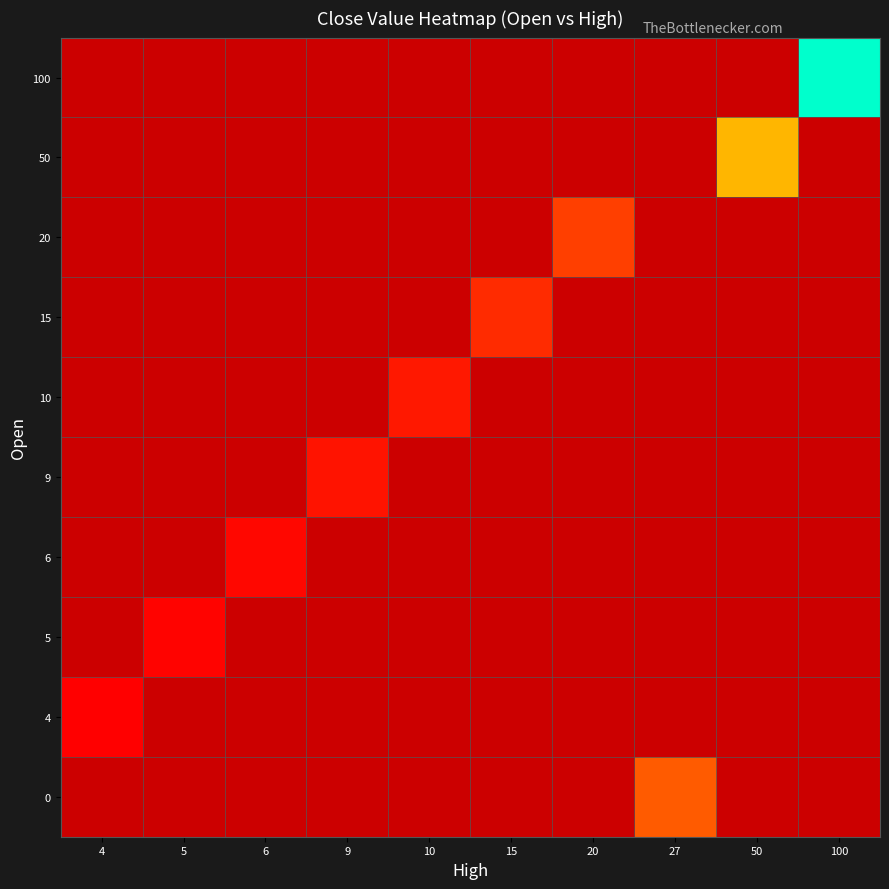

Is the value of 0 at 5 greater than the value of 50 at 100?

No